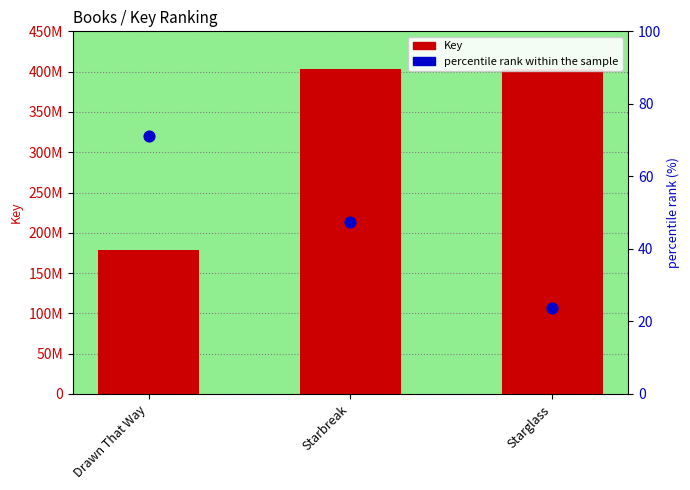

Between Starbreak and Drawn That Way, which is larger?

Starbreak